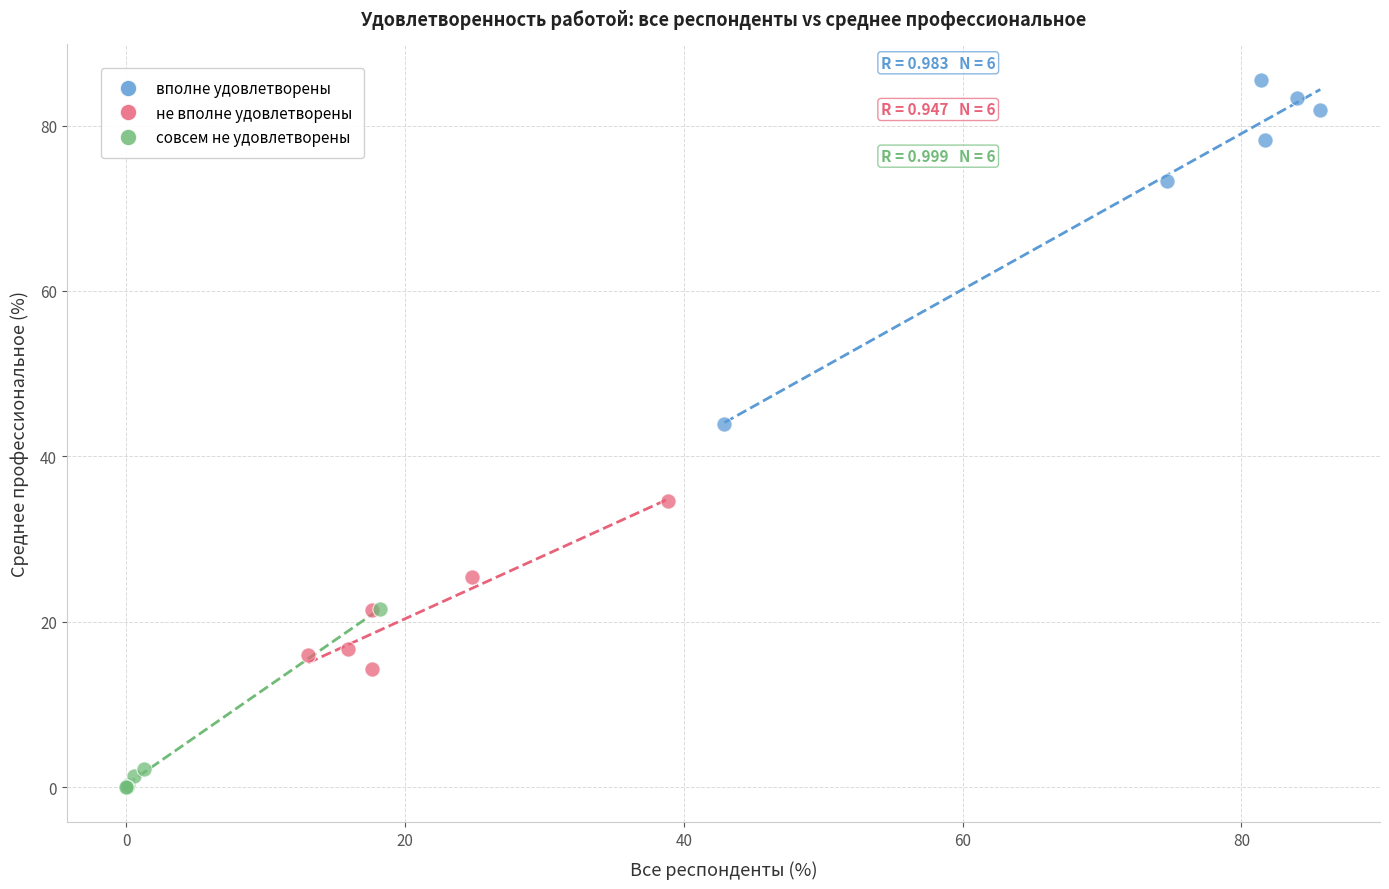

Which series contains the lowest Y value?

совсем не удовлетворены